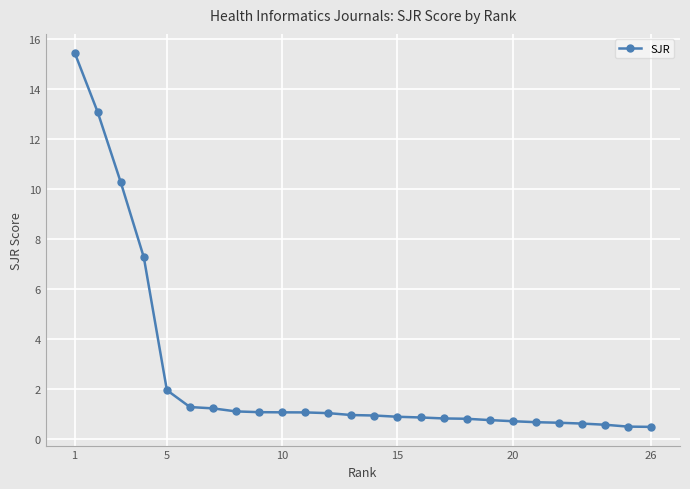

What is the smallest value displayed?

0.5